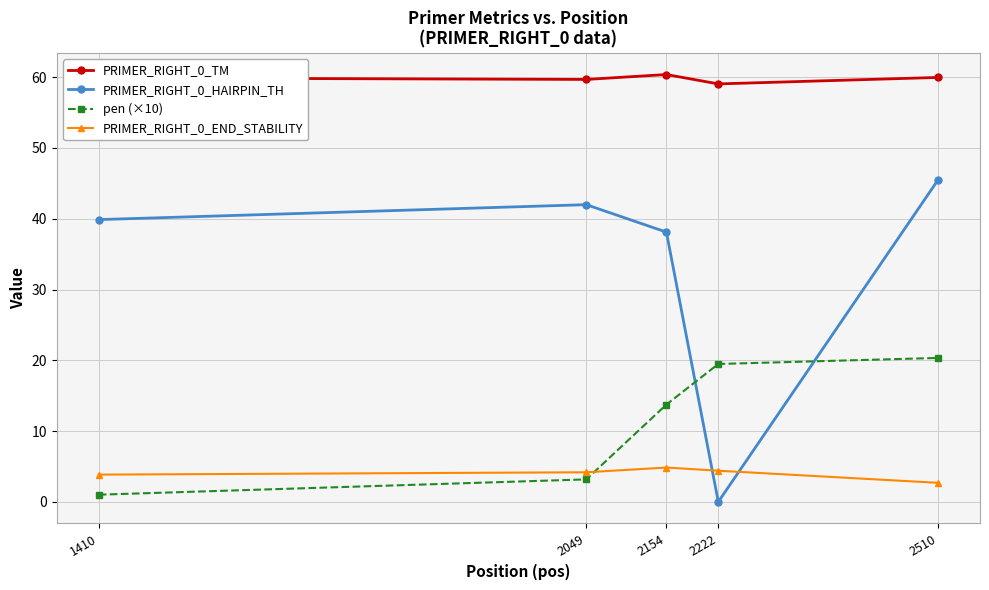

True or false: PRIMER_RIGHT_0_HAIRPIN_TH has more than 2 interior local peaks.

False